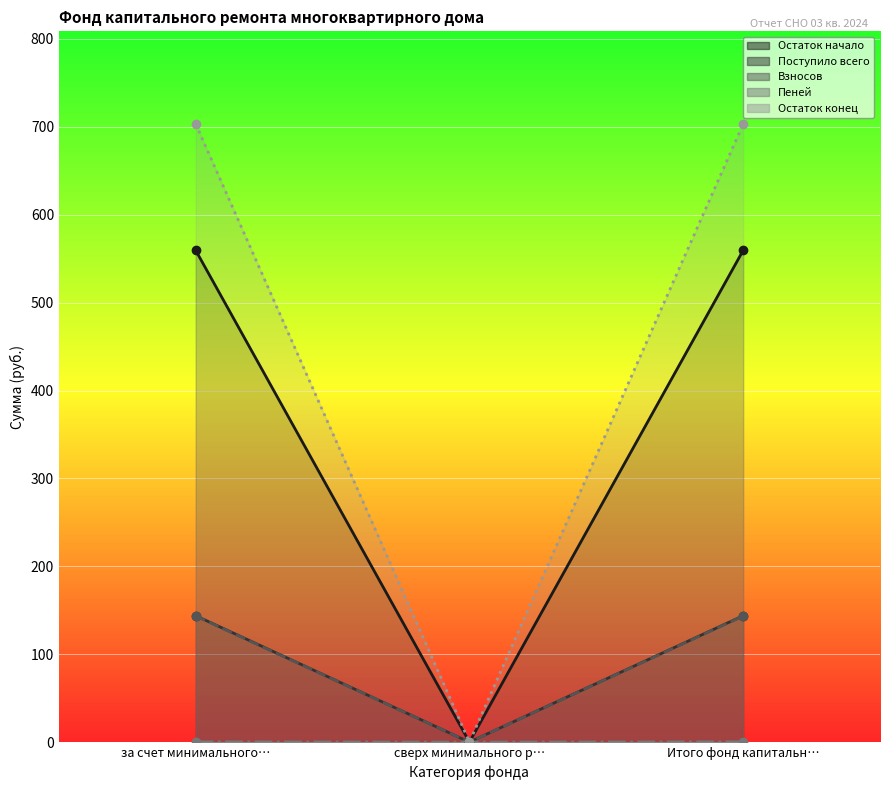

At which label does Взносов first exceed 143?

за счет минимального…